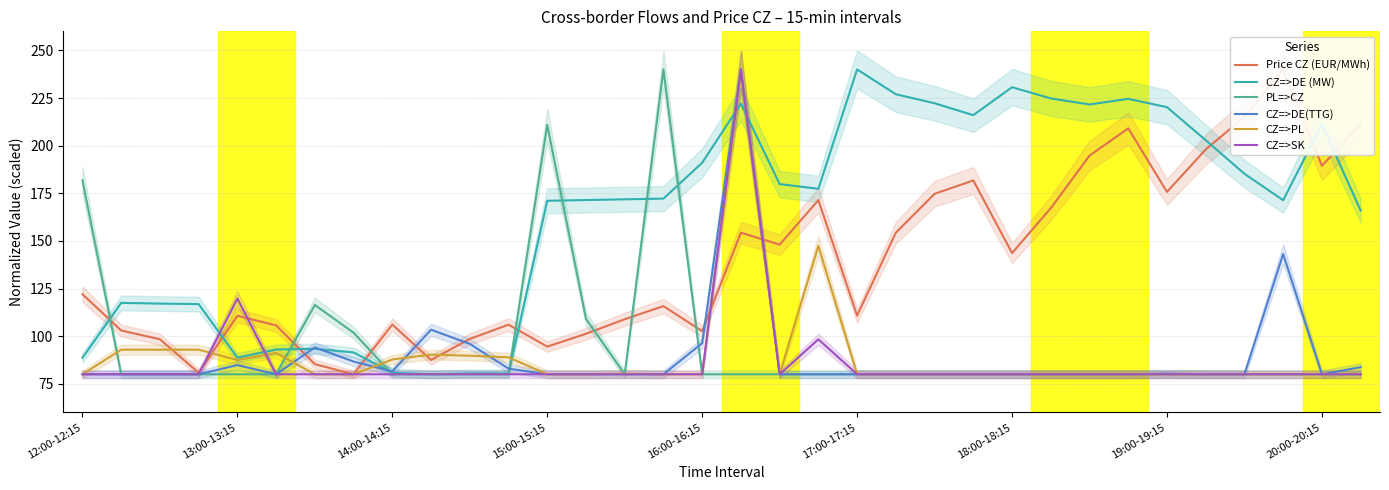

Reading left to right, what are all the values shown in this chart?

Price CZ (EUR/MWh): 122.0	103.0	98.4	80.8	110.7	105.7	85.3	80.0	106.1	87.5	98.6	106.0	94.5	101.3	108.9	115.8	102.6	154.3	148.0	171.4	110.8	154.3	174.7	181.7	143.6	167.2	194.7	209.1	175.7	198.0	215.1	240.0	189.4	211.1
CZ=>DE (MW): 88.6	117.5	117.1	116.8	88.7	93.0	93.4	91.5	80.8	80.0	80.4	80.4	171.1	171.4	171.8	172.2	191.0	222.1	179.8	177.3	240.0	227.0	222.3	216.0	230.7	224.8	221.6	224.6	220.2	202.9	185.2	171.4	211.2	166.0
PL=>CZ: 181.8	80.0	80.0	80.0	80.0	80.0	116.4	101.8	80.0	80.0	80.0	80.0	210.9	109.1	80.0	240.0	80.0	80.0	80.0	80.0	80.0	80.0	80.0	80.0	80.0	80.0	80.0	80.0	80.0	80.0	80.0	80.0	80.0	80.0
CZ=>DE(TTG): 80.0	80.0	80.0	80.0	84.8	80.0	94.1	86.7	81.5	103.4	96.0	83.0	80.0	80.0	80.0	80.0	96.3	240.0	80.0	80.0	80.0	80.0	80.0	80.0	80.0	80.0	80.0	80.0	80.4	80.0	80.0	143.1	80.0	83.7
CZ=>PL: 80.0	92.9	92.9	92.9	87.5	91.2	80.0	80.0	87.7	90.3	89.7	88.9	80.0	80.0	80.3	80.0	80.0	240.0	80.0	147.4	80.0	80.0	80.0	80.0	80.0	80.0	80.0	80.0	80.0	80.0	80.0	80.0	80.0	80.0
CZ=>SK: 80.0	80.0	80.0	80.0	119.7	80.0	80.0	80.0	80.0	80.0	80.0	80.0	80.0	80.0	80.0	80.0	80.0	240.0	80.0	98.3	80.0	80.0	80.0	80.0	80.0	80.0	80.0	80.0	80.0	80.0	80.0	80.0	80.0	80.0